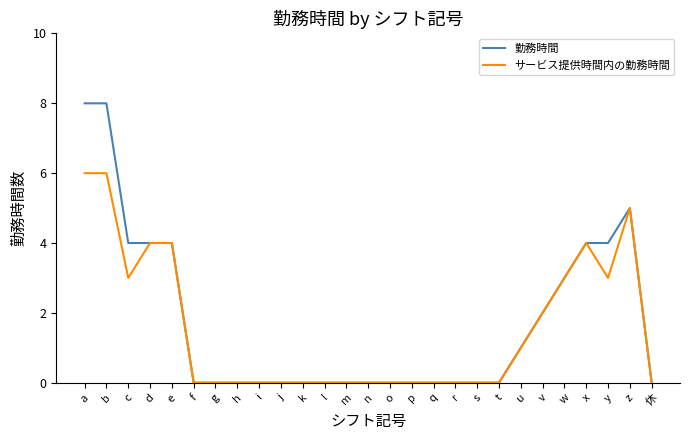

What is the approximate value of 勤務時間 at d?

4